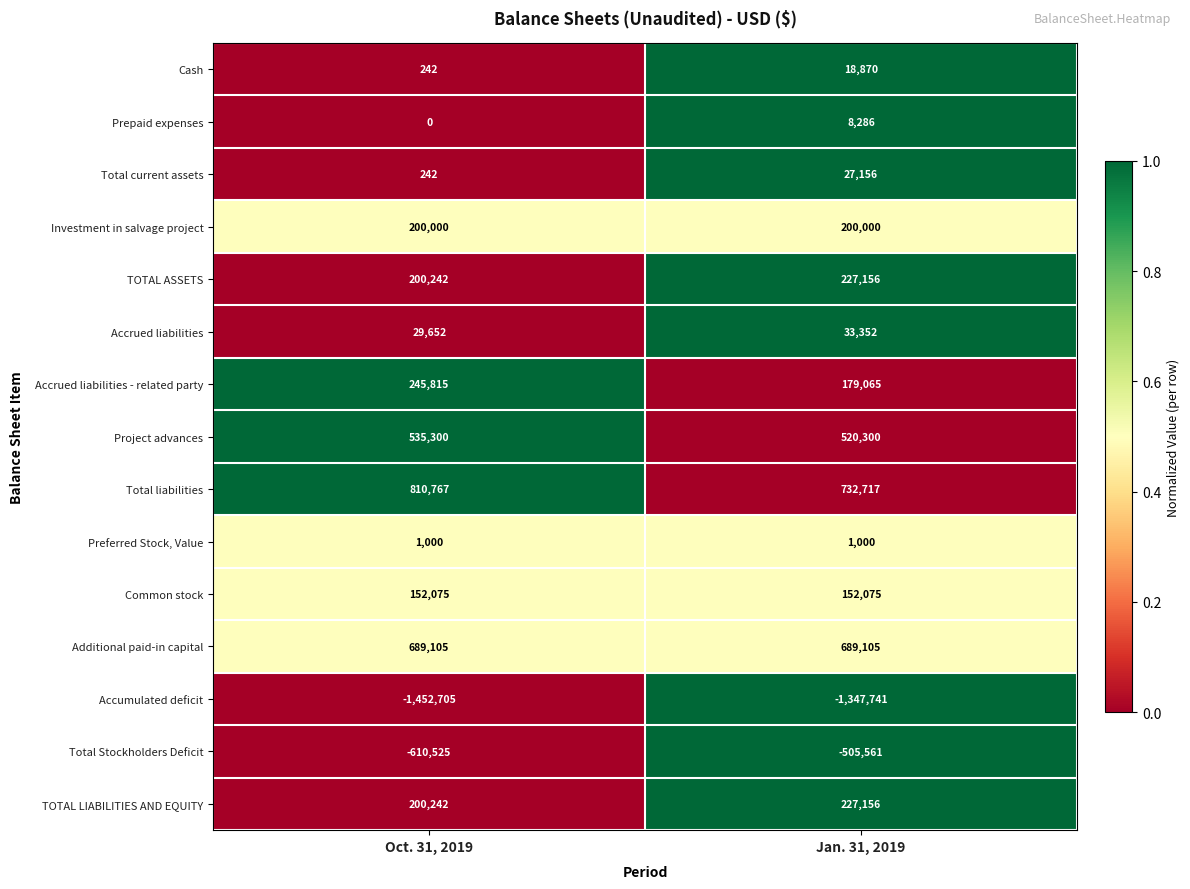

Which series has the largest total across all categories?

Total liabilities